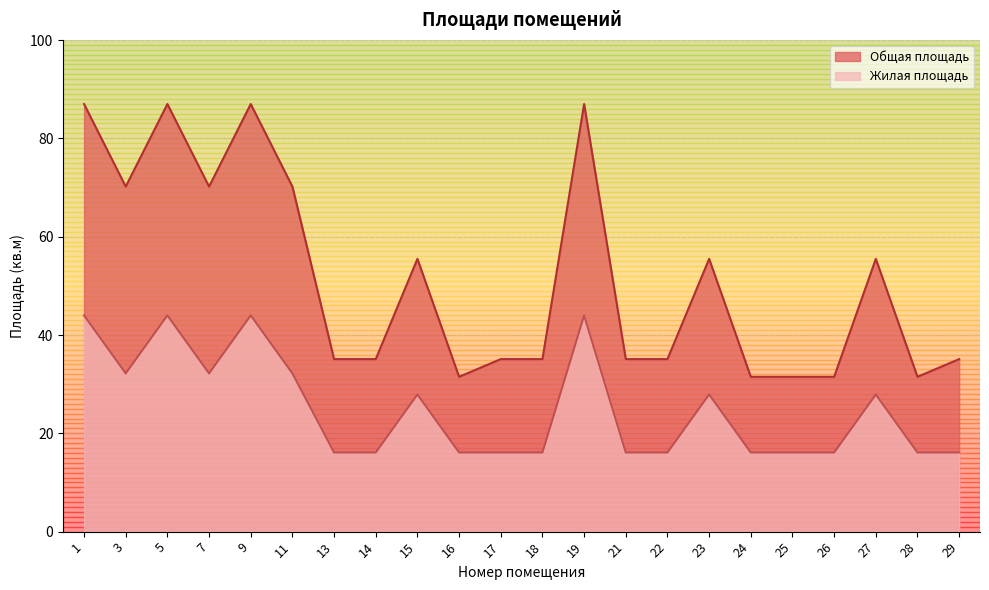

At which category is the sum across all series the highest?

1